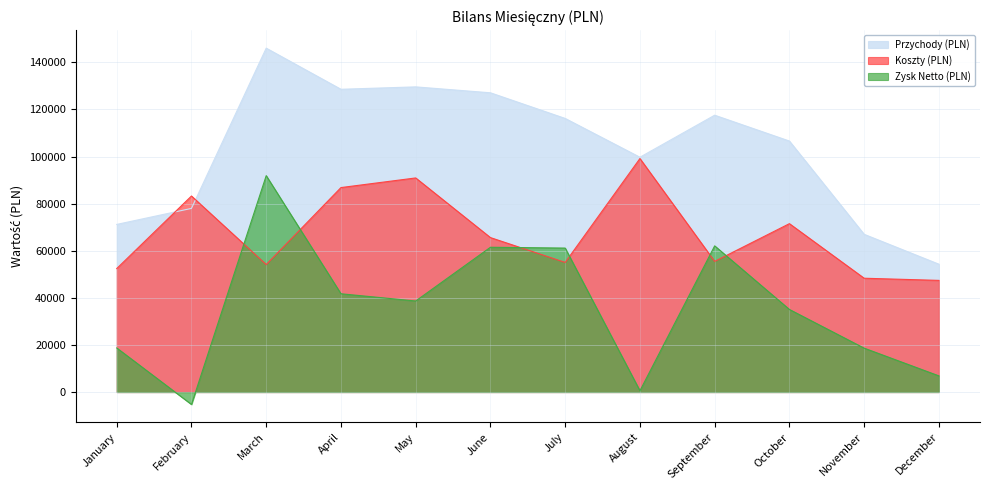

What is the total value across all series at April?

257154